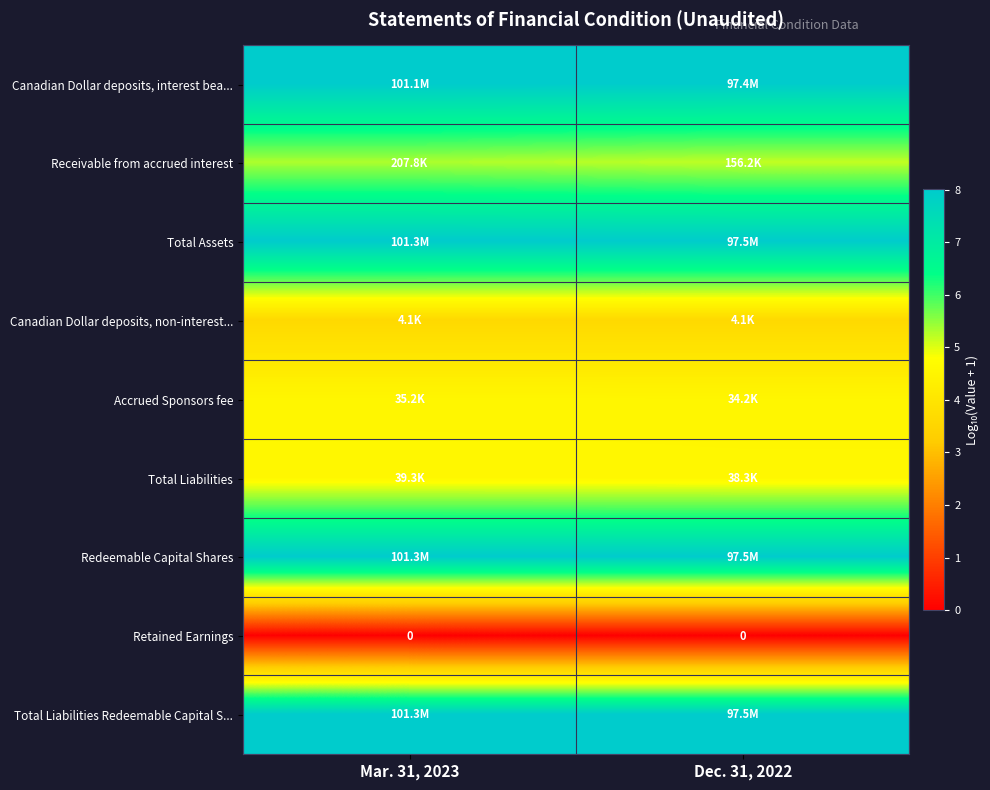

The Retained Earnings series shows 0.0 at Mar. 31, 2023. True or false?

True